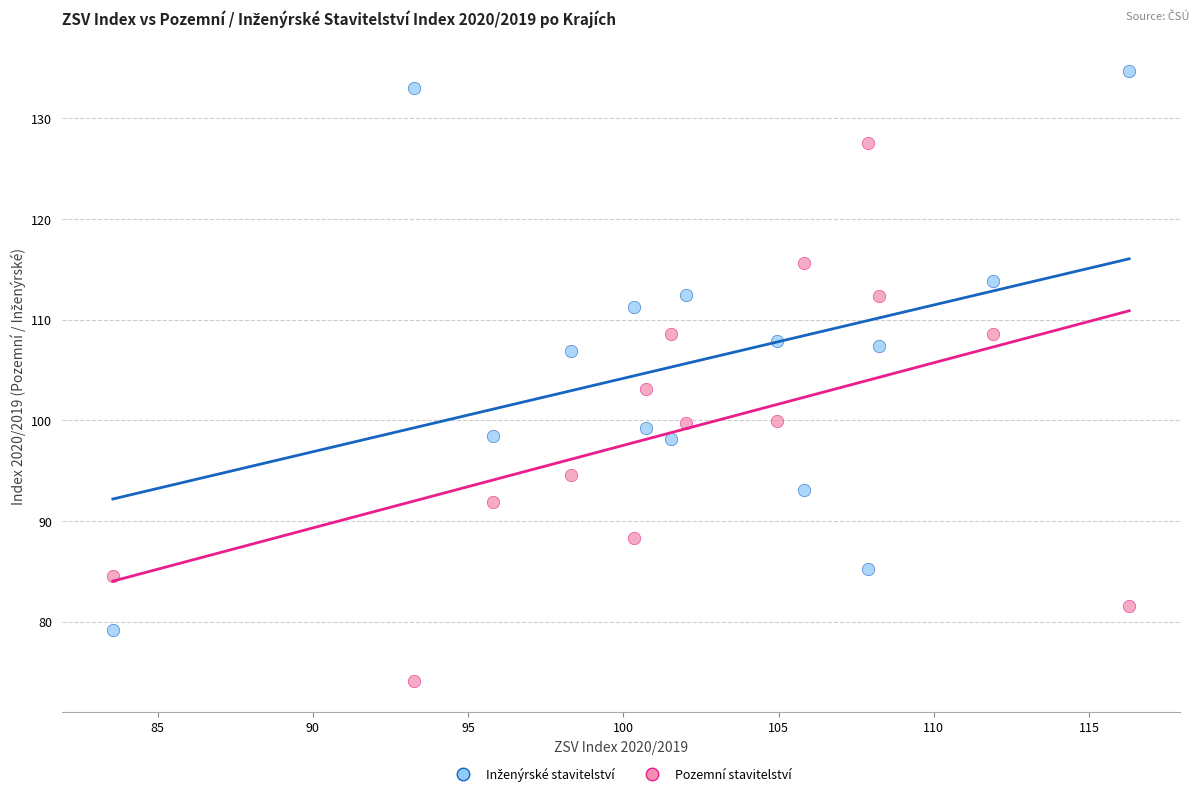

Which series contains the lowest Y value?

Pozemní stavitelství